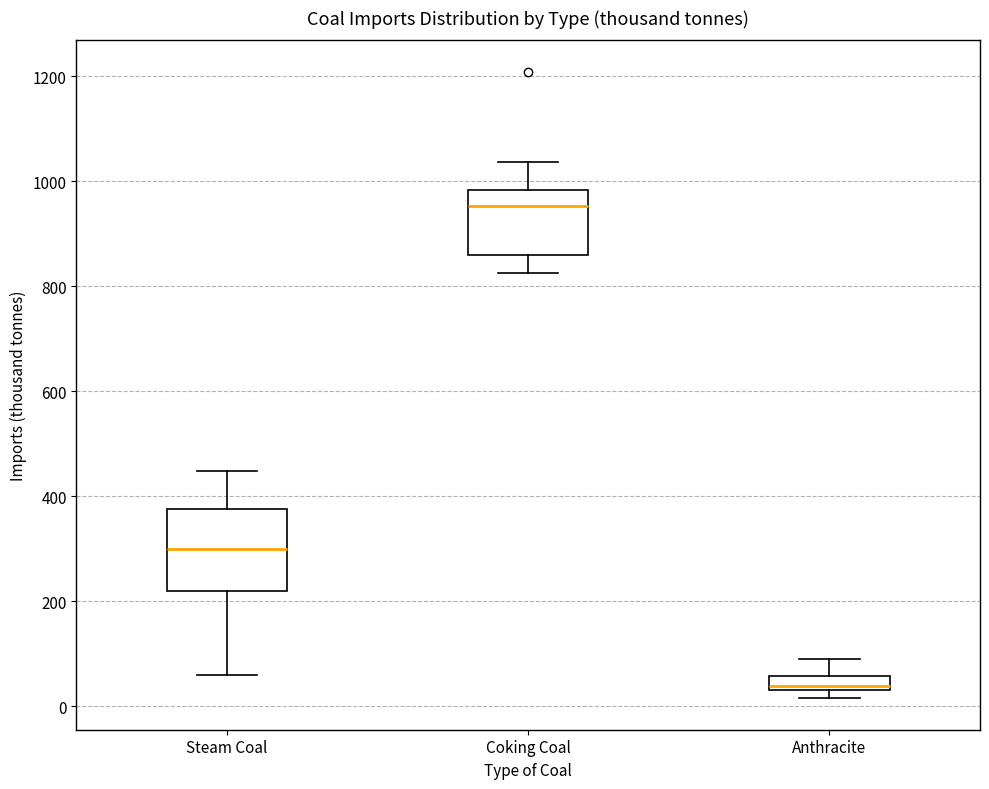

Which box's median line is the lowest?

Anthracite